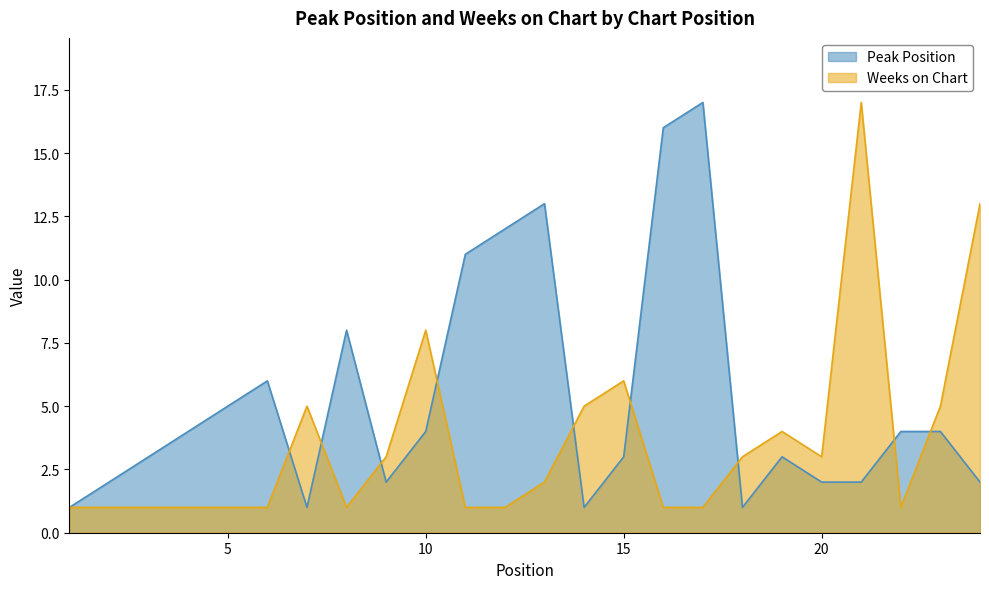

Does the chart display data point markers on the line(s)?

No